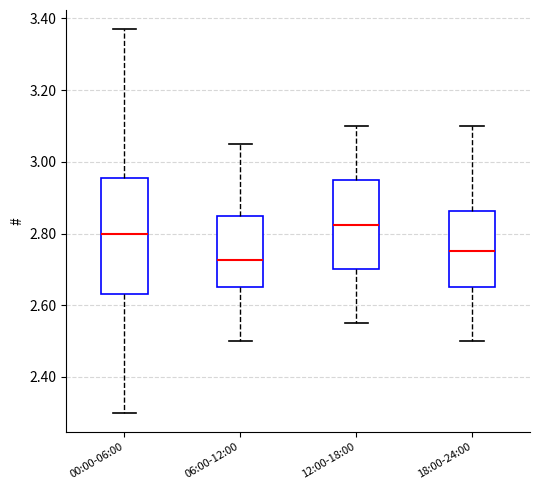

Which box's median line is the highest?

12:00-18:00